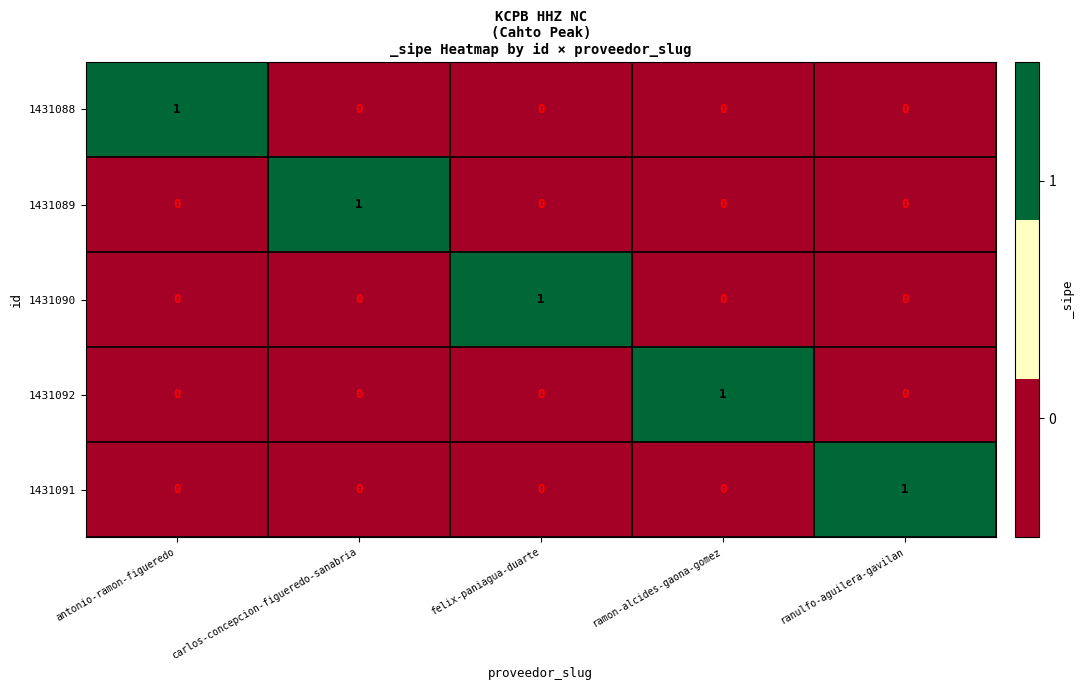

Count the 1431089 values in the range 0 to 1.

5